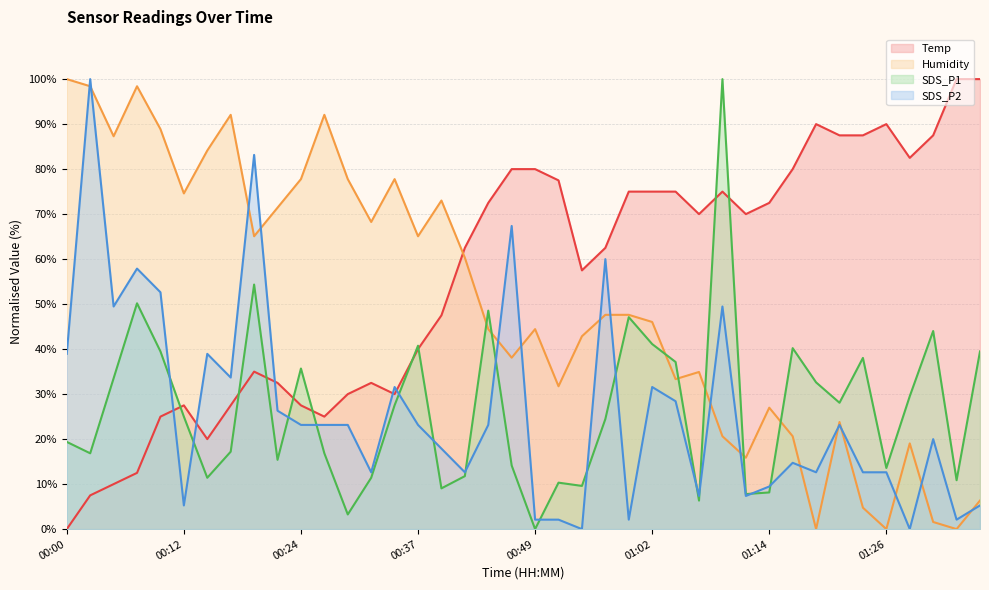

Reading left to right, transcribe all the data shown in this chart.

Temp: 0.0	7.5	10.0	12.5	25.0	27.5	20.0	27.5	35.0	32.5	27.5	25.0	30.0	32.5	30.0	40.0	47.5	62.5	72.5	80.0	80.0	77.5	57.5	62.5	75.0	75.0	75.0	70.0	75.0	70.0	72.5	80.0	90.0	87.5	87.5	90.0	82.5	87.5	100.0	100.0
Humidity: 100.0	98.4	87.3	98.4	88.9	74.6	84.1	92.1	65.1	71.4	77.8	92.1	77.8	68.3	77.8	65.1	73.0	60.3	44.4	38.1	44.4	31.7	42.9	47.6	47.6	46.0	33.3	34.9	20.6	15.9	27.0	20.6	0.0	23.8	4.8	0.0	19.0	1.6	0.0	6.3
SDS_P1: 19.4	16.8	33.5	50.2	39.5	25.0	11.4	17.2	54.3	15.4	35.7	16.8	3.3	11.4	27.5	40.8	9.1	11.8	48.6	14.1	0.0	10.3	9.6	24.5	47.1	41.1	37.1	6.3	100.0	7.8	8.2	40.2	32.6	28.1	38.0	13.6	29.5	44.0	10.9	39.5
SDS_P2: 38.9	100.0	49.5	57.9	52.6	5.3	38.9	33.7	83.2	26.3	23.2	23.2	23.2	12.6	31.6	23.2	17.9	12.6	23.2	67.4	2.1	2.1	0.0	60.0	2.1	31.6	28.4	7.4	49.5	7.4	9.5	14.7	12.6	23.2	12.6	12.6	0.0	20.0	2.1	5.3